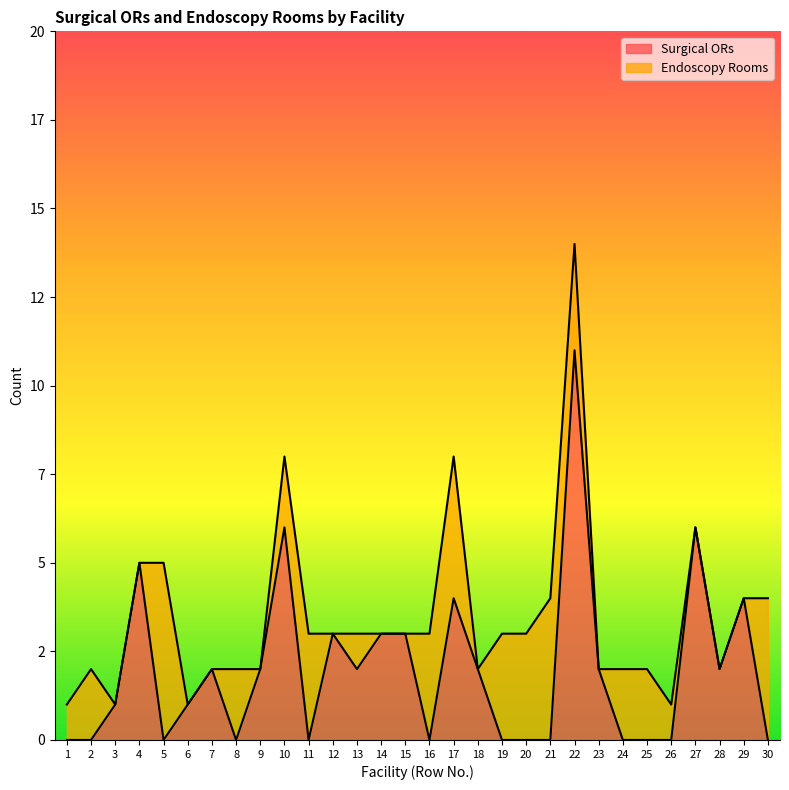

Reading left to right, list all the values displayed in this chart.

1=0	2=0	3=1	4=5	5=0	6=1	7=2	8=0	9=2	10=6	11=0	12=3	13=2	14=3	15=3	16=0	17=4	18=2	19=0	20=0	21=0	22=11	23=2	24=0	25=0	26=0	27=6	28=2	29=4	30=0